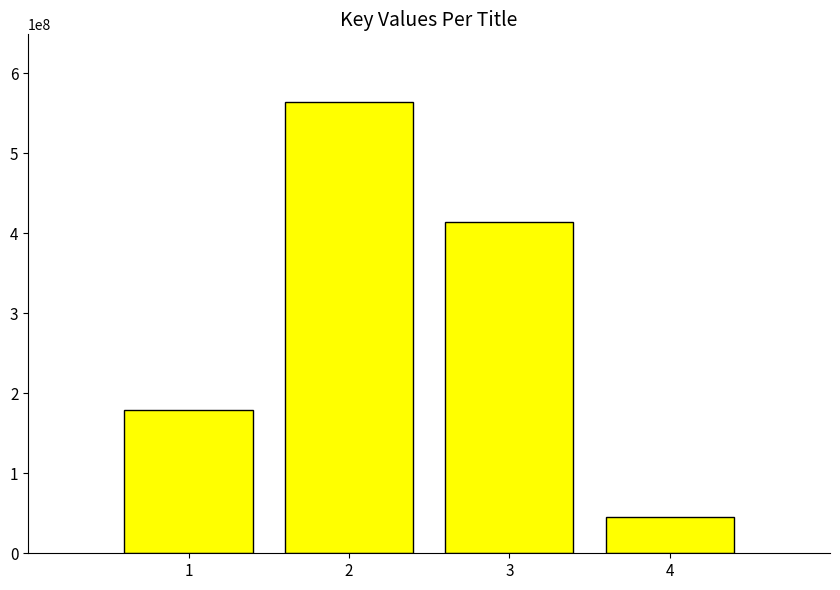

What is the sum of all values?

1203309036